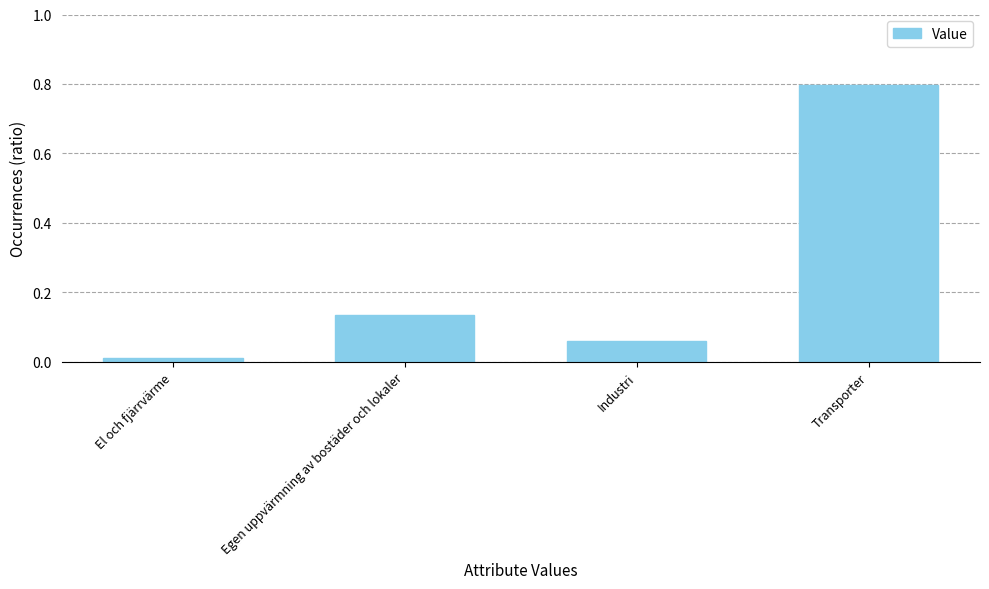

How many bars are there in total?

4